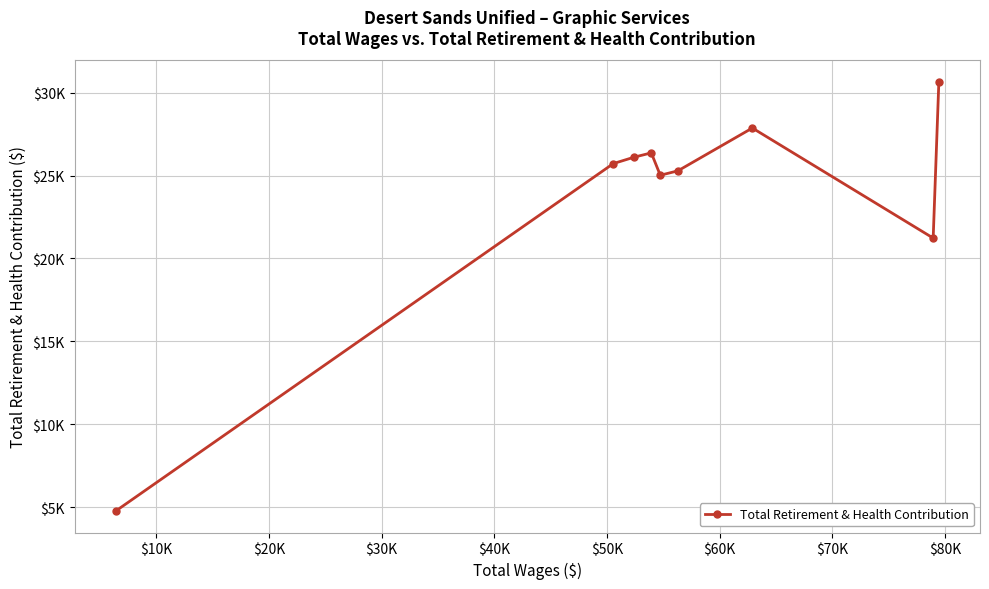

Reading left to right, extract all data points from this chart.

4758	25725	26113	26371	25022	25287	27871	21229	30653